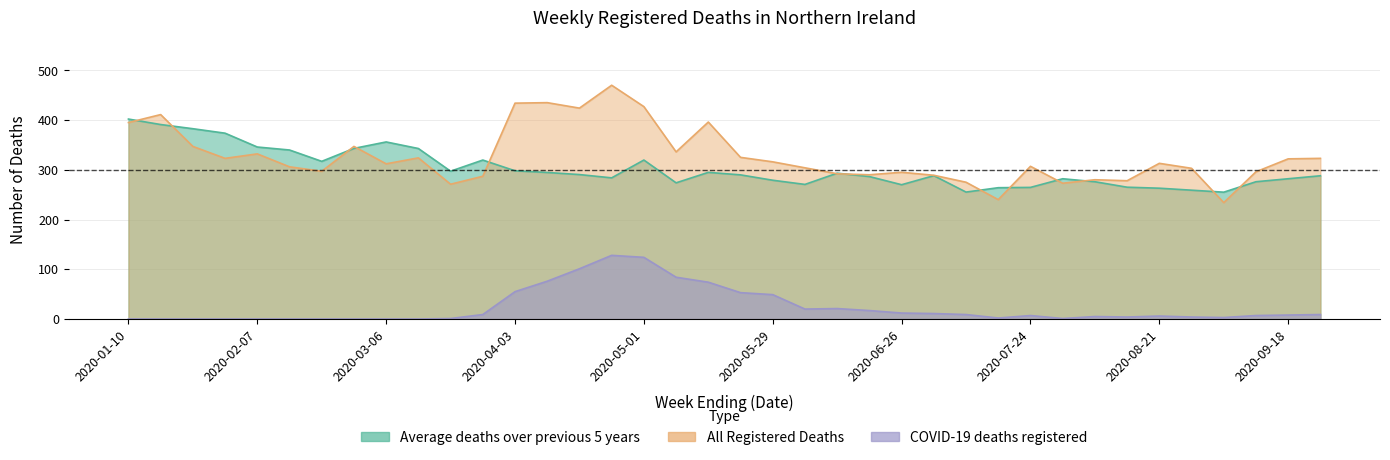

What is the label of the 33rd point from the right?

2020-02-14